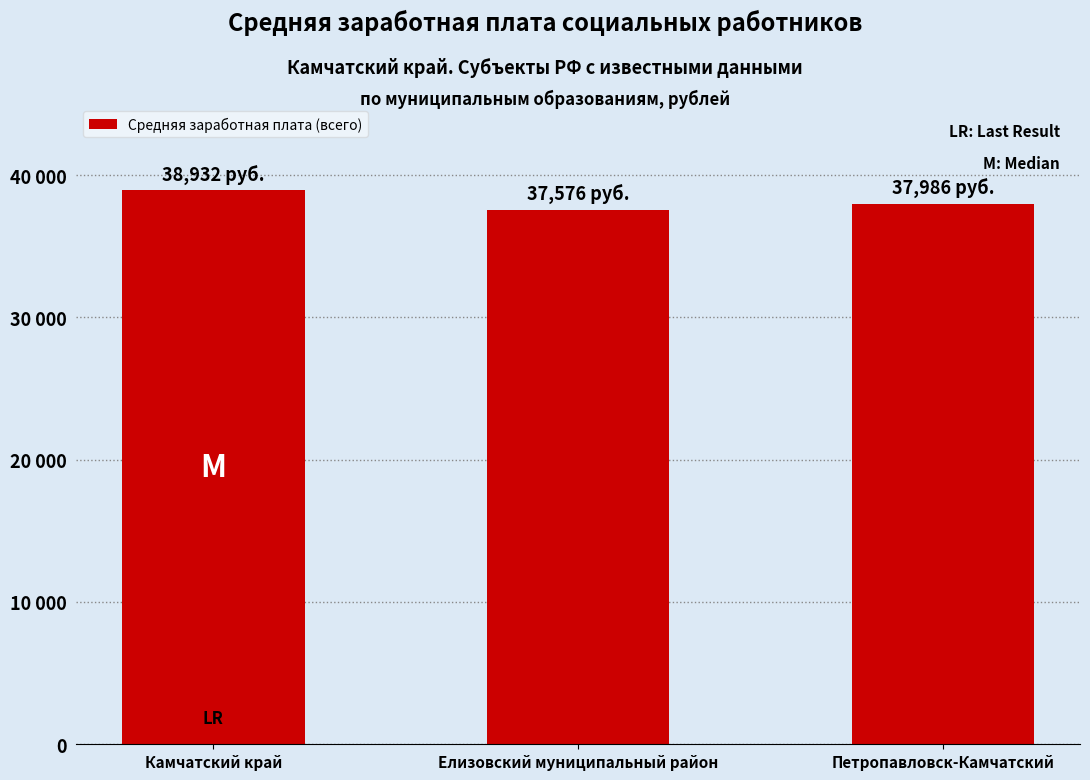

Which has a higher value, Камчатский край or Елизовский муниципальный район?

Камчатский край